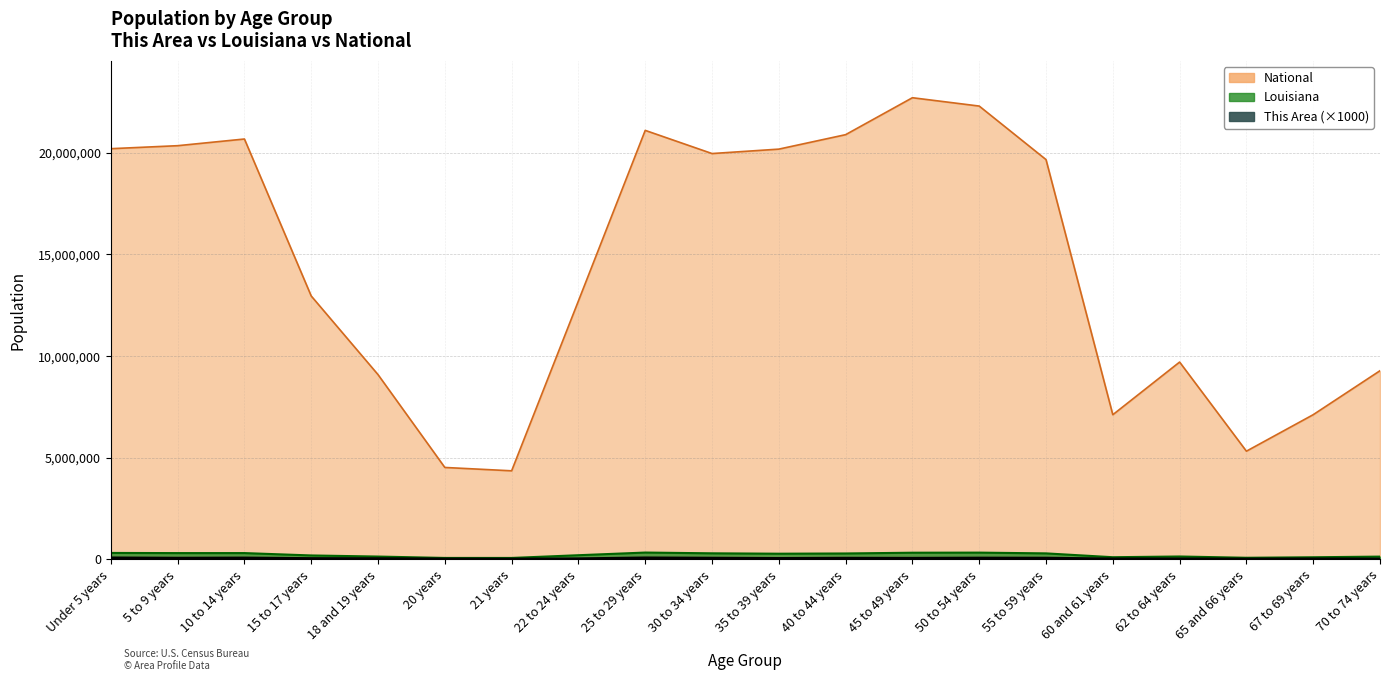

Which series has the largest total across all categories?

National